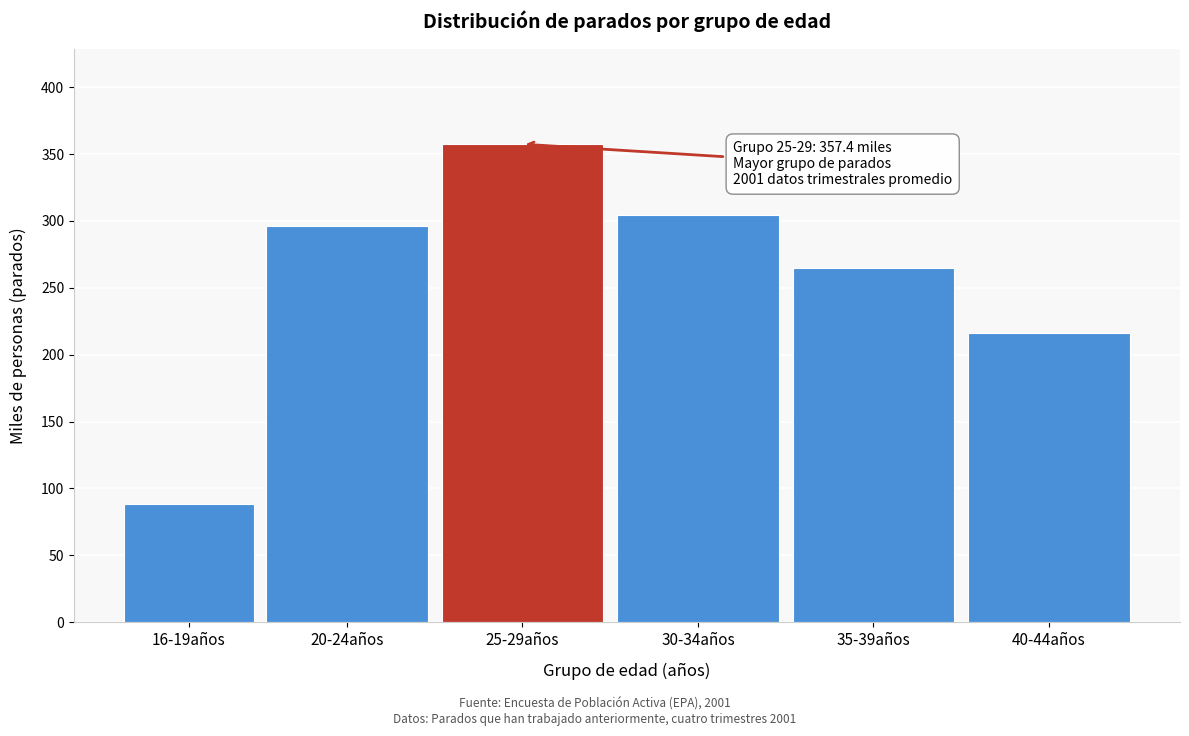

Reading left to right, list all the values displayed in this chart.

88.6	295.9	357.4	304.5	264.7	216.0